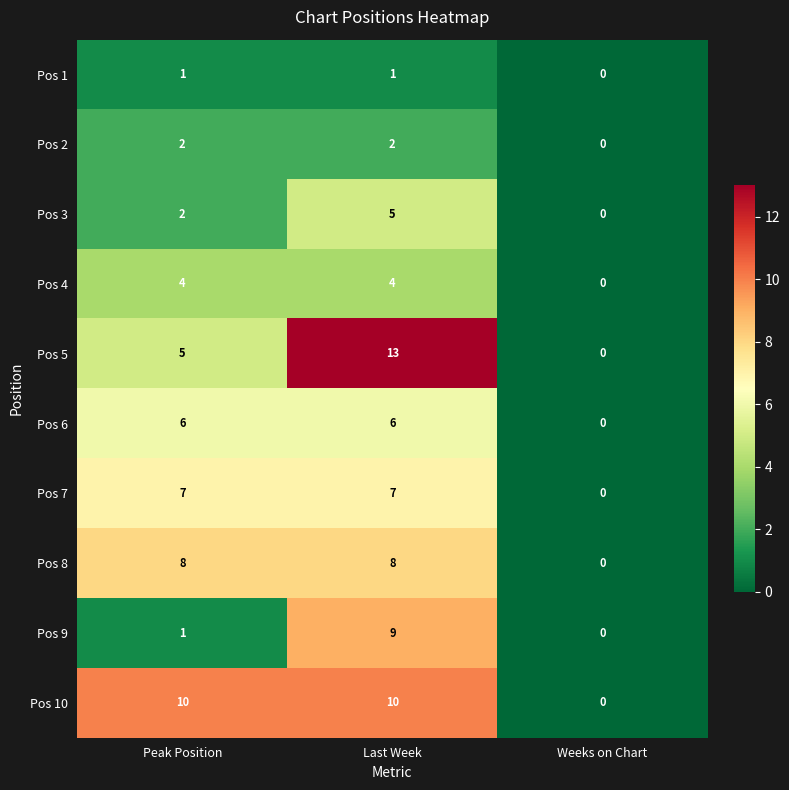

Count the number of categories in the chart.

3